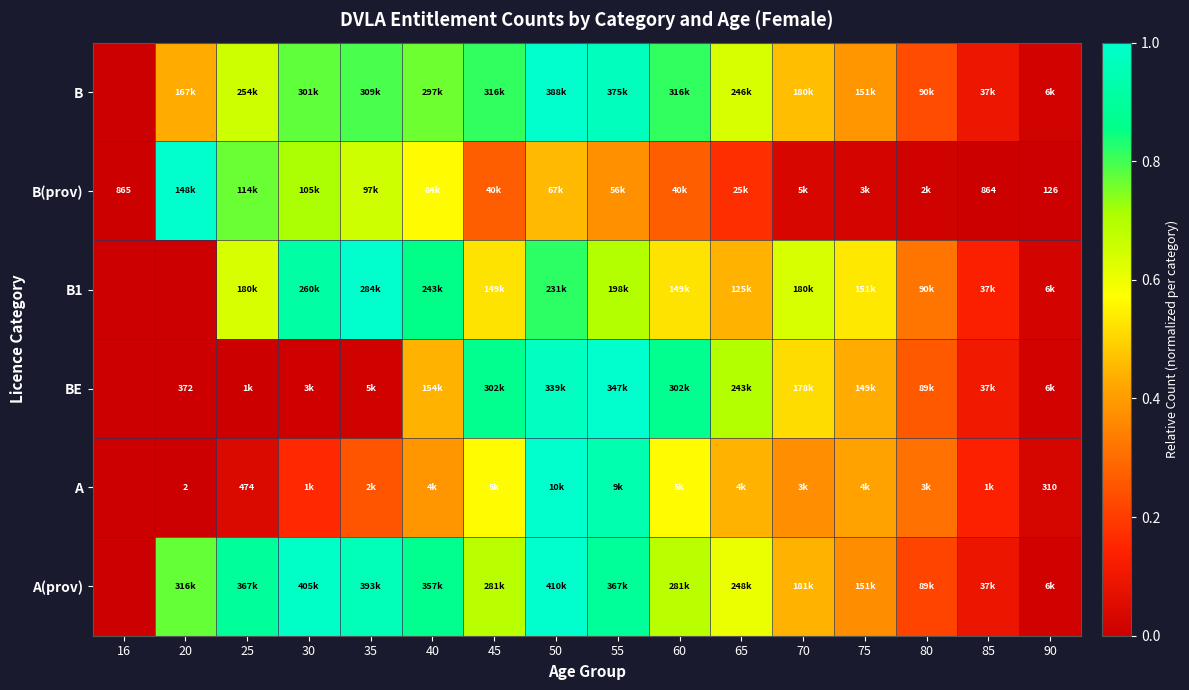

What value does the A(prov) series have at 65?

0.6